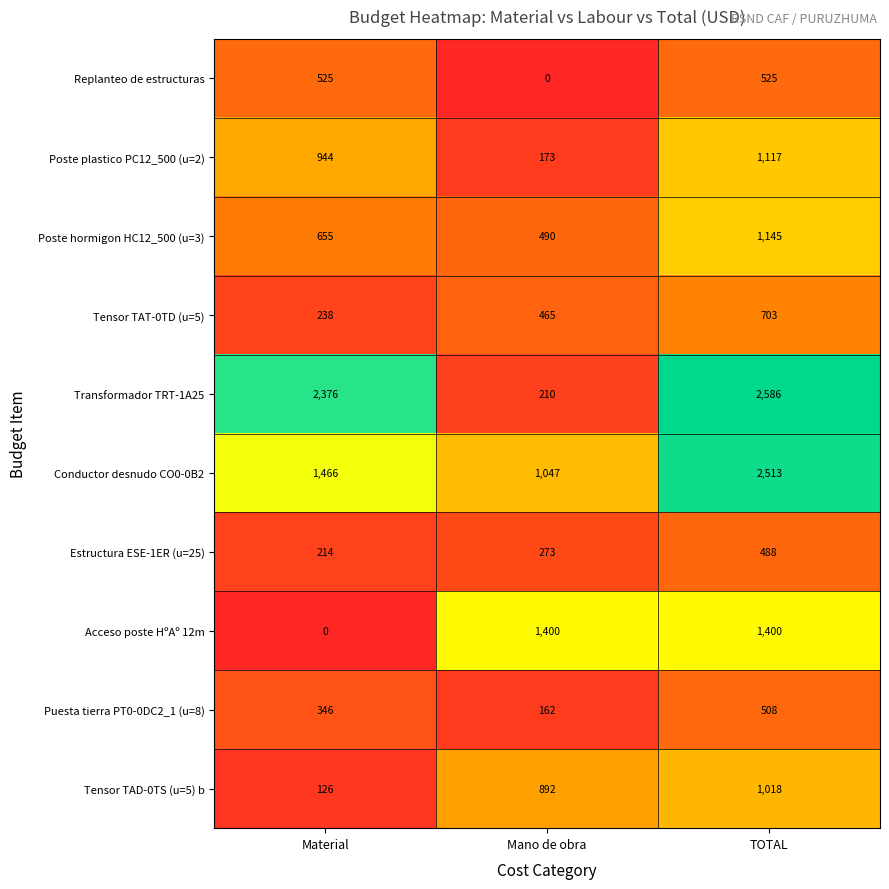

Reading left to right, transcribe all the data shown in this chart.

Replanteo de estructuras: 525	0	525
Poste plastico PC12_500 (u=2): 944	173	1117
Poste hormigon HC12_500 (u=3): 655	490	1145
Tensor TAT-0TD (u=5): 238	465	703
Transformador TRT-1A25: 2376	210	2586
Conductor desnudo CO0-0B2: 1466	1047	2513
Estructura ESE-1ER (u=25): 214	273	488
Acceso poste HºAº 12m: 0	1400	1400
Puesta tierra PT0-0DC2_1 (u=8): 346	162	508
Tensor TAD-0TS (u=5) b: 126	892	1018